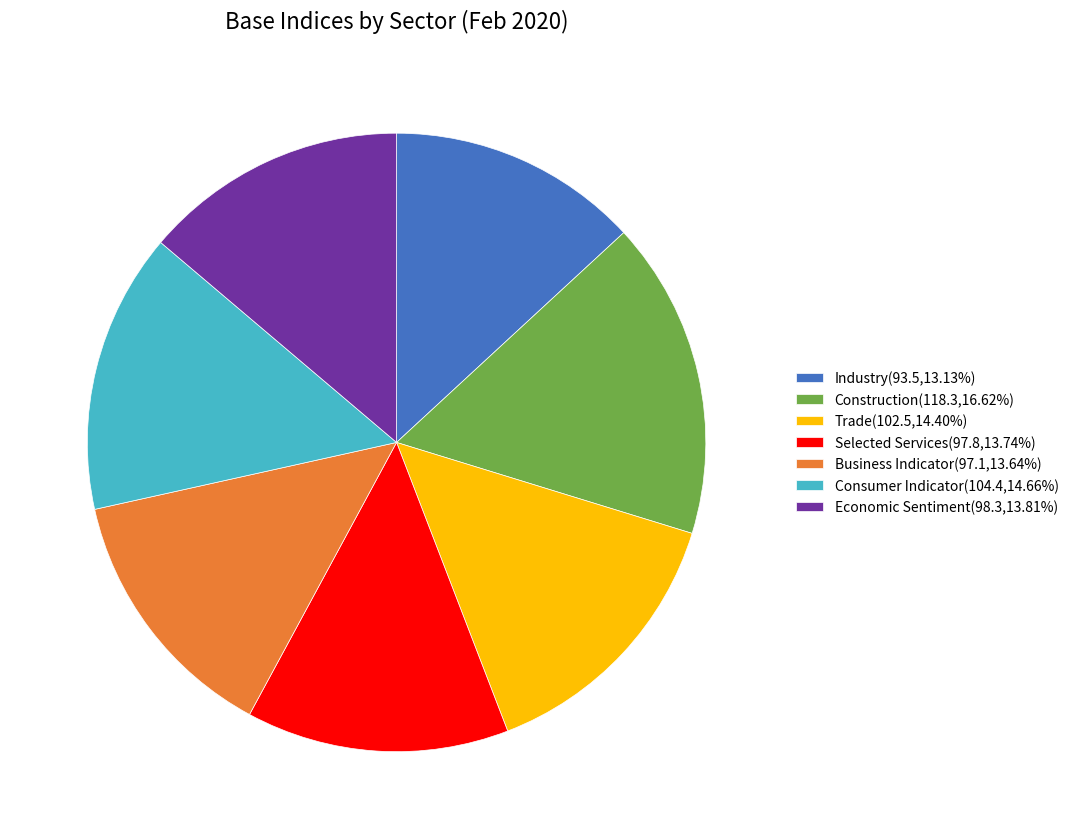

Is the sum of Industry(93.5,13.13%) and Selected Services(97.8,13.74%) greater than half?

No